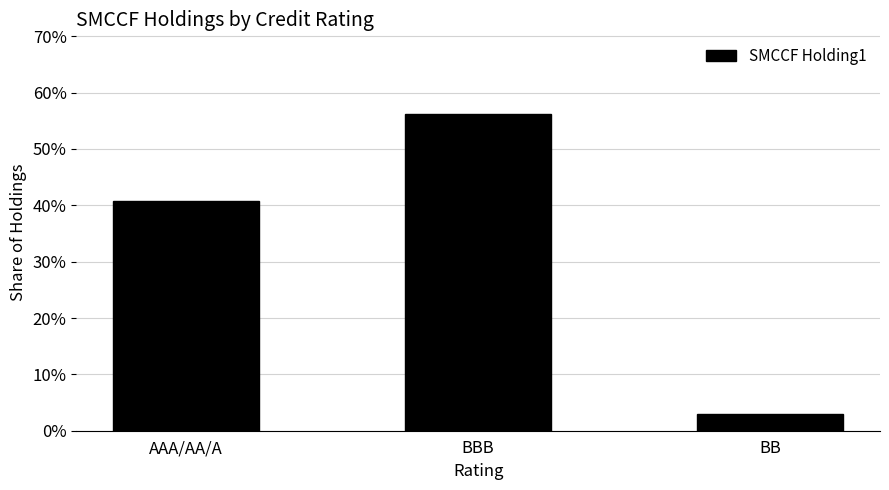

At which category does the chart reach its minimum across all series?

BB